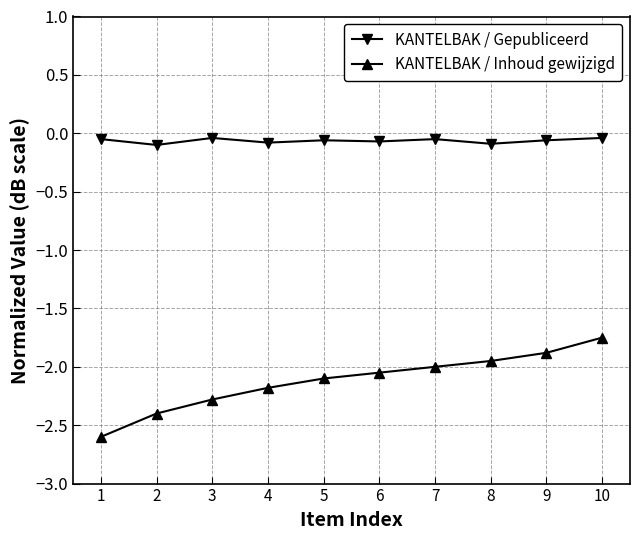

True or false: KANTELBAK / Gepubliceerd and KANTELBAK / Inhoud gewijzigd intersect in this chart.

False